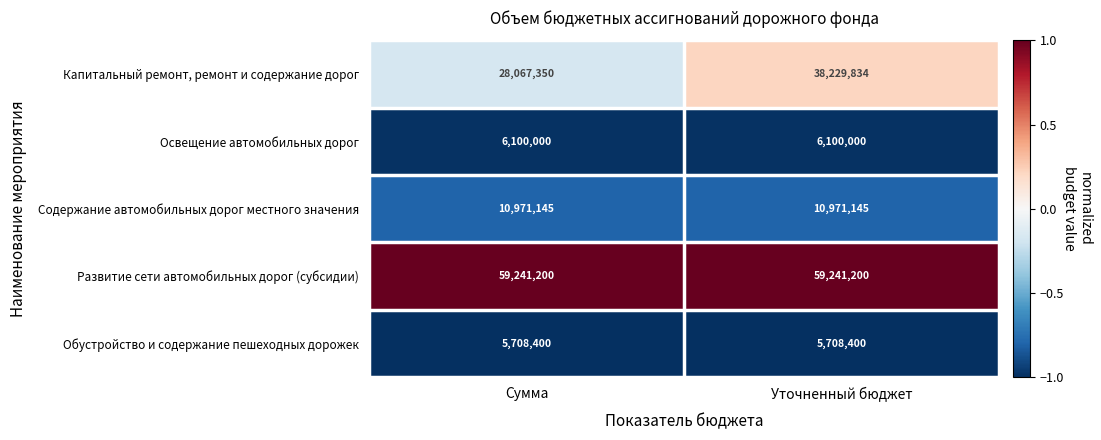

What is the total value across all series at Уточненный бюджет?

120250579